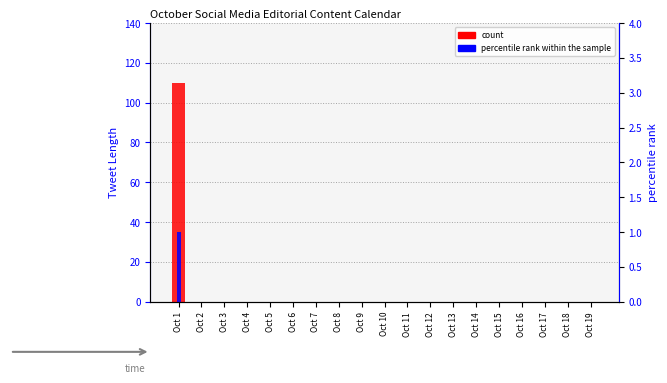

True or false: percentile rank within the sample has a value of 1 at Oct 7.

False